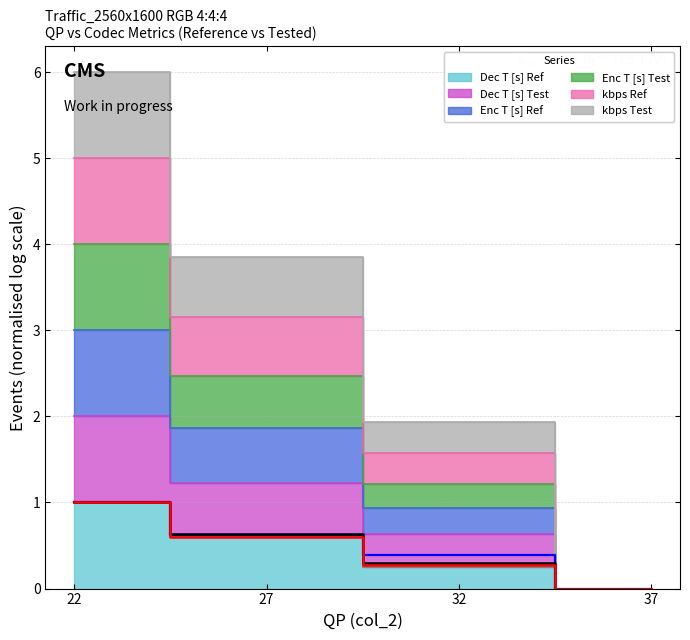

At which category is the sum across all series the highest?

22